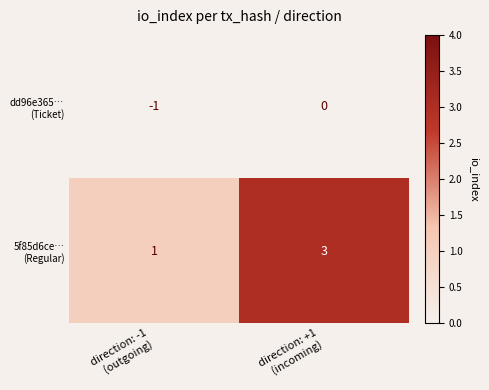

What is the maximum value shown in the chart?

3